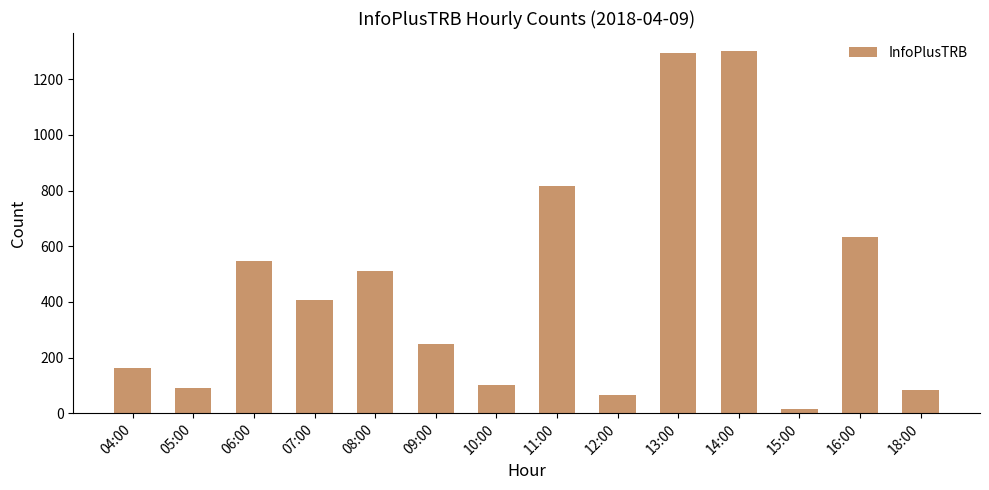

What is the label of the 13th bar from the right?

05:00